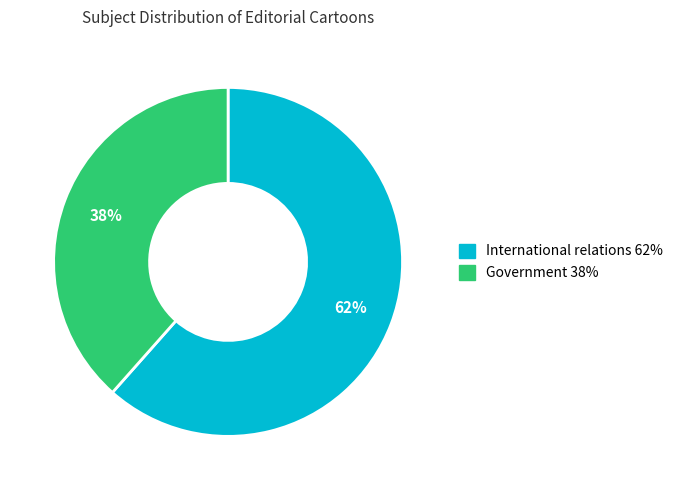

To the nearest percent, what is the average slice percentage?

50%